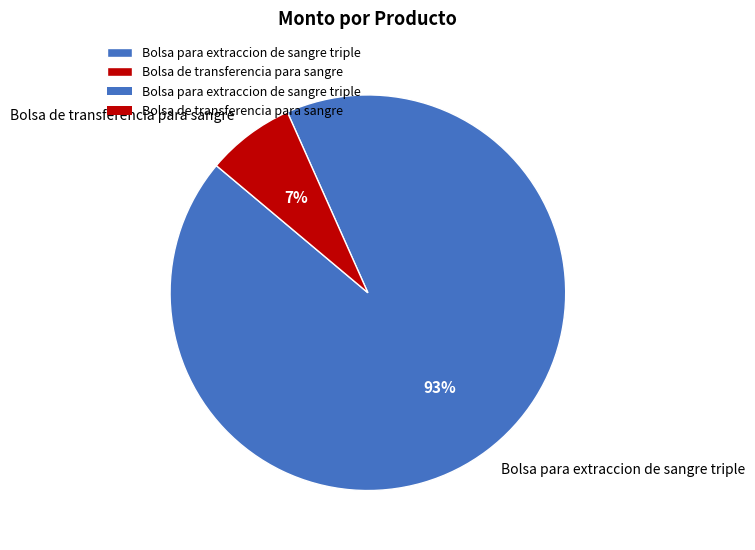

Between Bolsa de transferencia para sangre and Bolsa para extraccion de sangre triple, which is larger?

Bolsa para extraccion de sangre triple